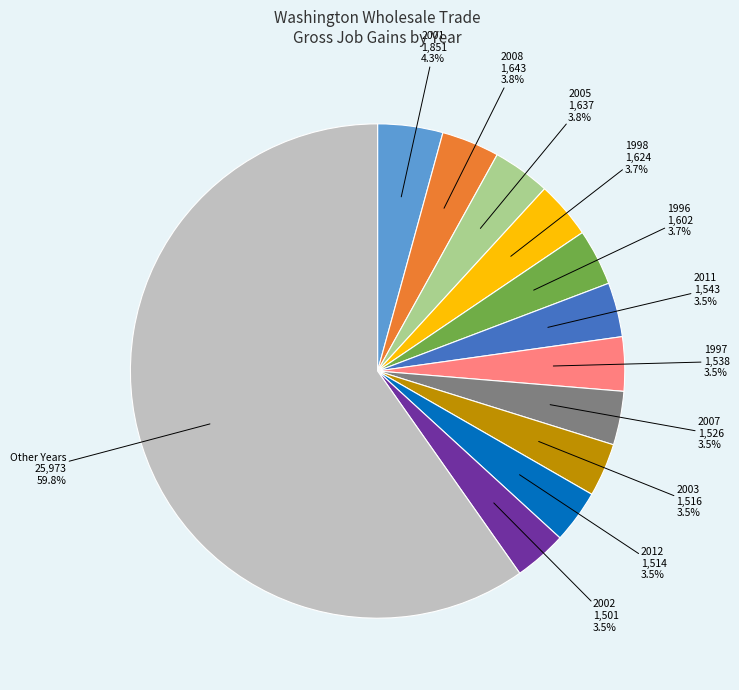

Does any single category account for the majority?

Yes